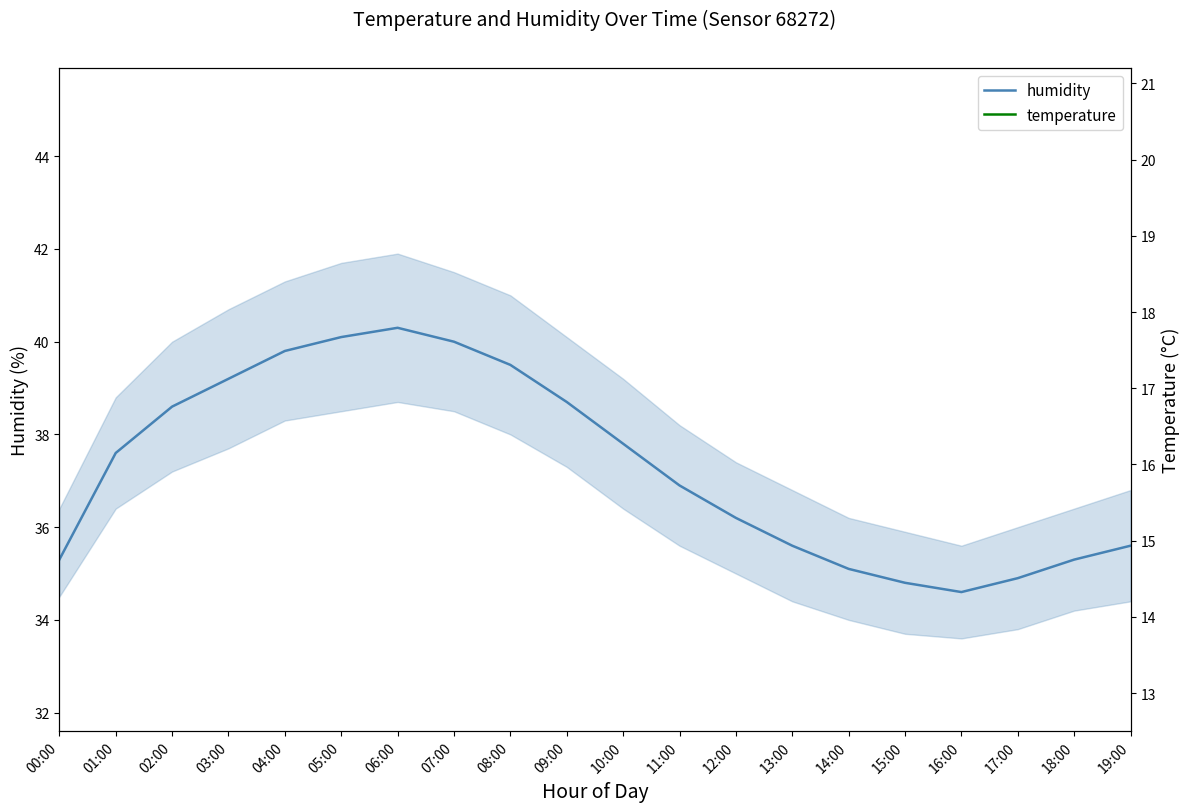

True or false: temperature and humidity cross at least once.

False